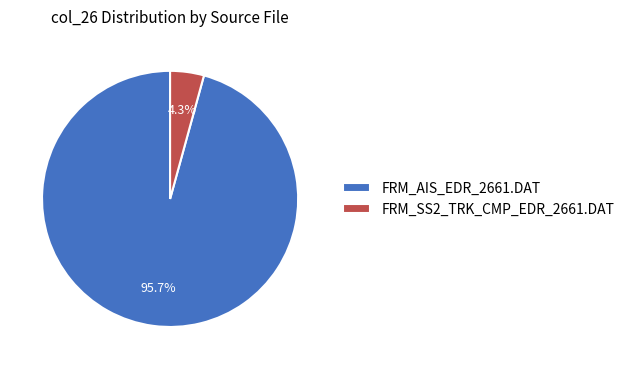

What percentage do FRM_AIS_EDR_2661.DAT and FRM_SS2_TRK_CMP_EDR_2661.DAT together represent?

100.0%